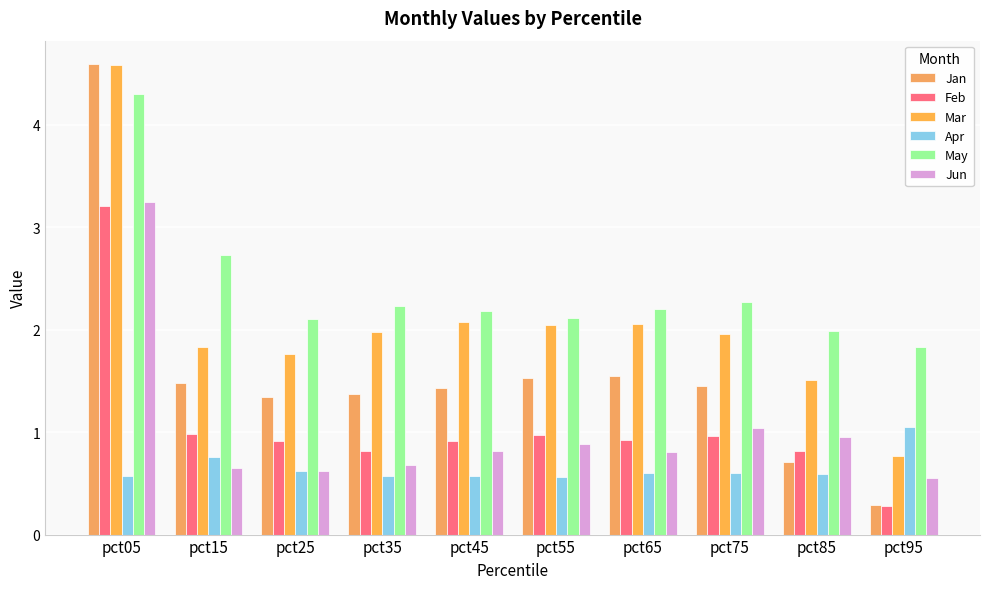

Read the Jun value at pct15.

0.7